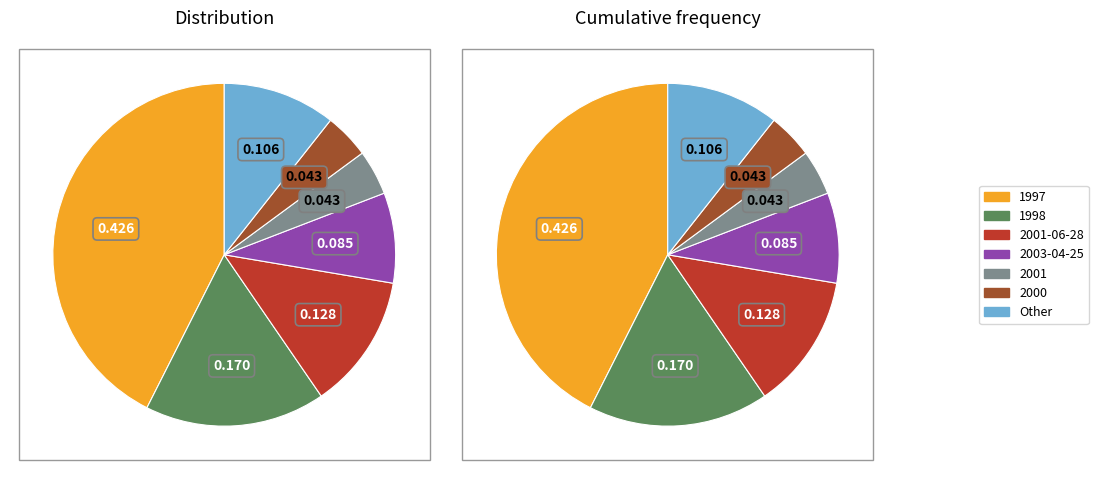

Does any single category account for the majority?

No